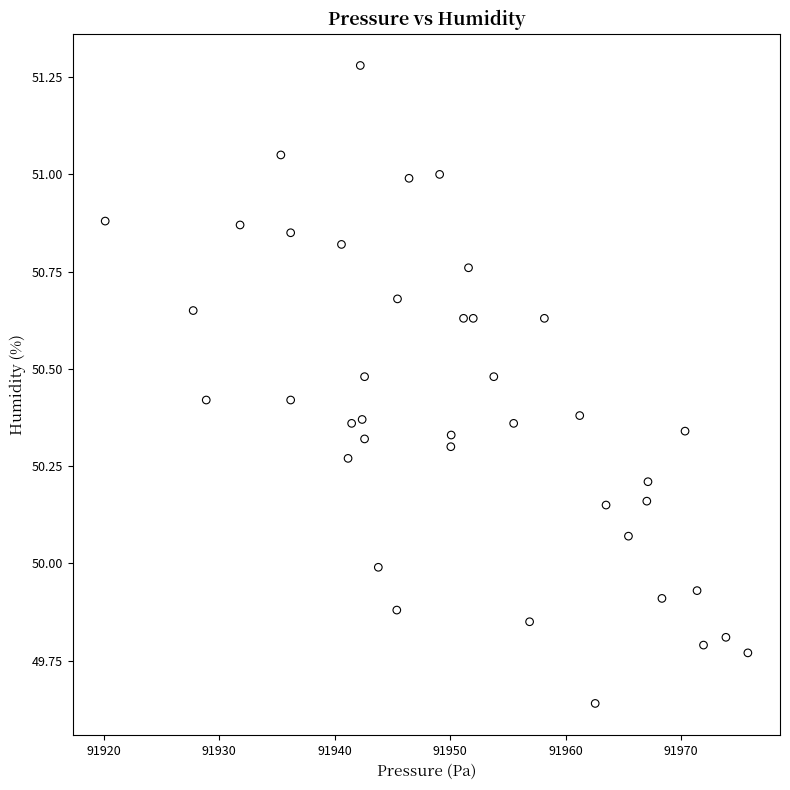

What is the range of Y values (max minus min)?

1.6